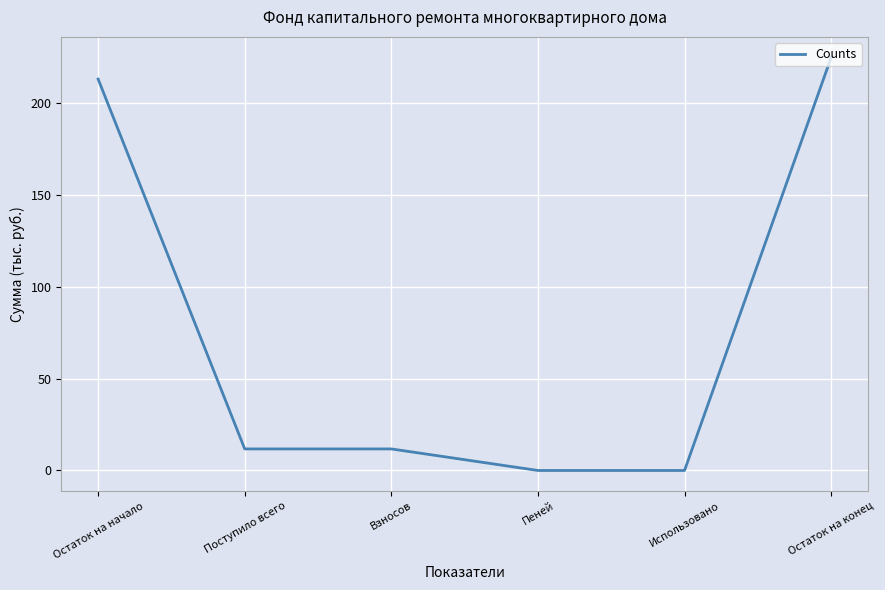

Read the value at Взносов.

11.7